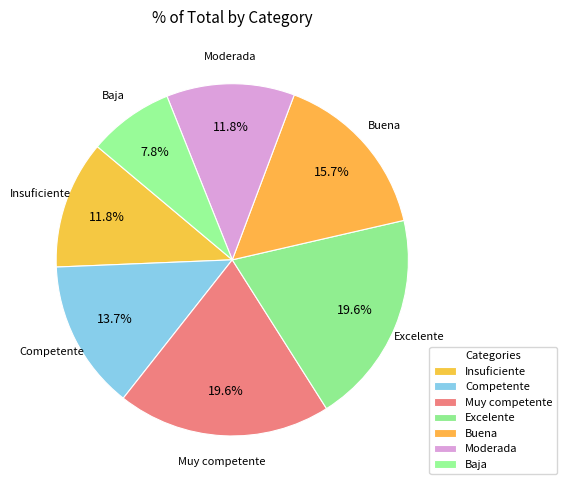

What is the total percentage of Muy competente and Competente?

33.3%